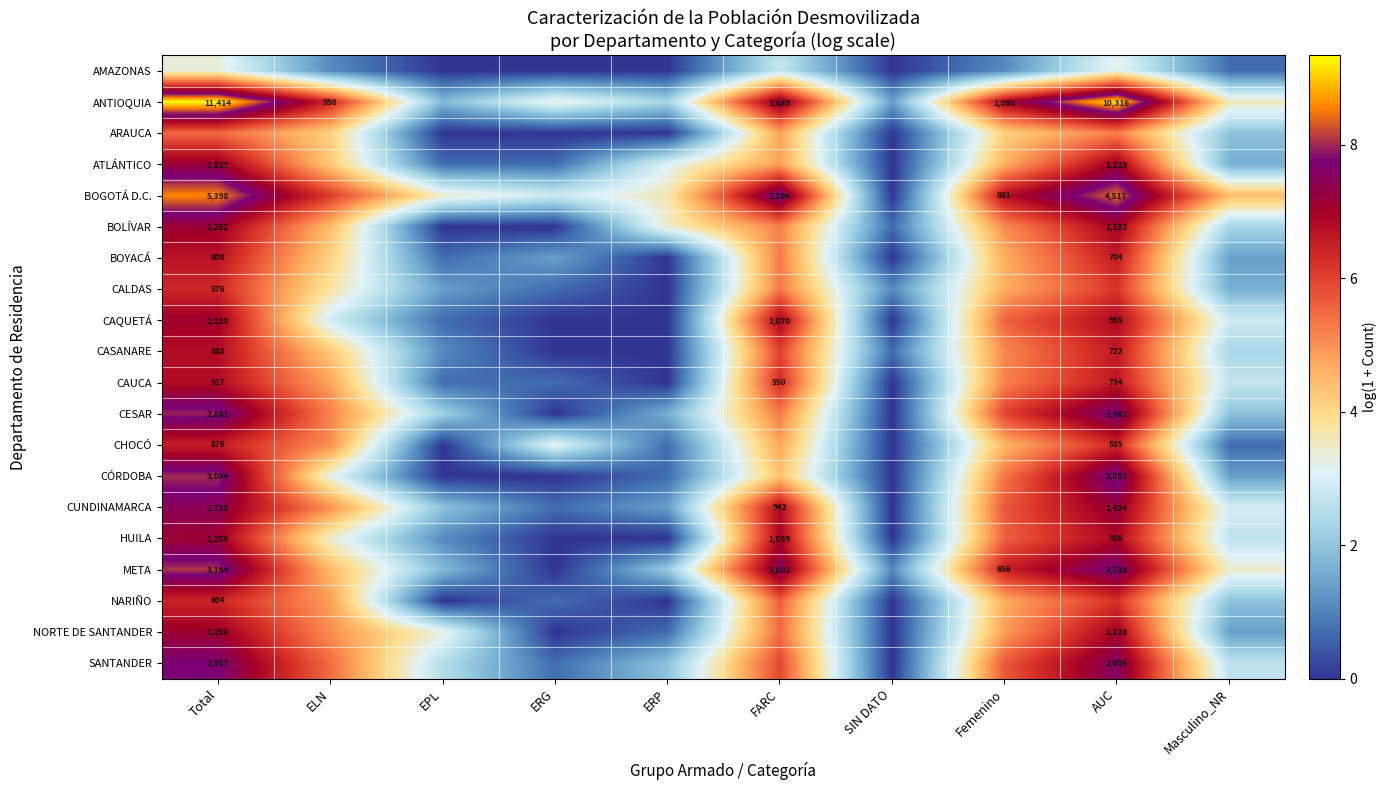

Which category has the highest value in the CASANARE series?

Total